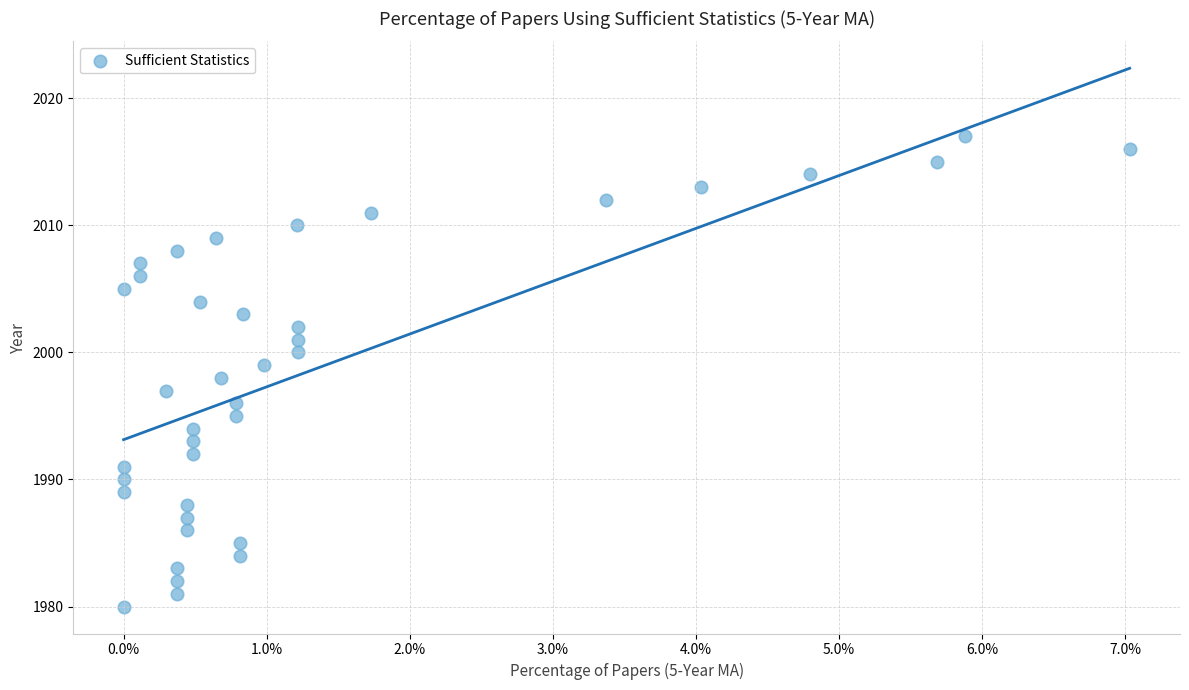

What is the range of Y values (max minus min)?

37